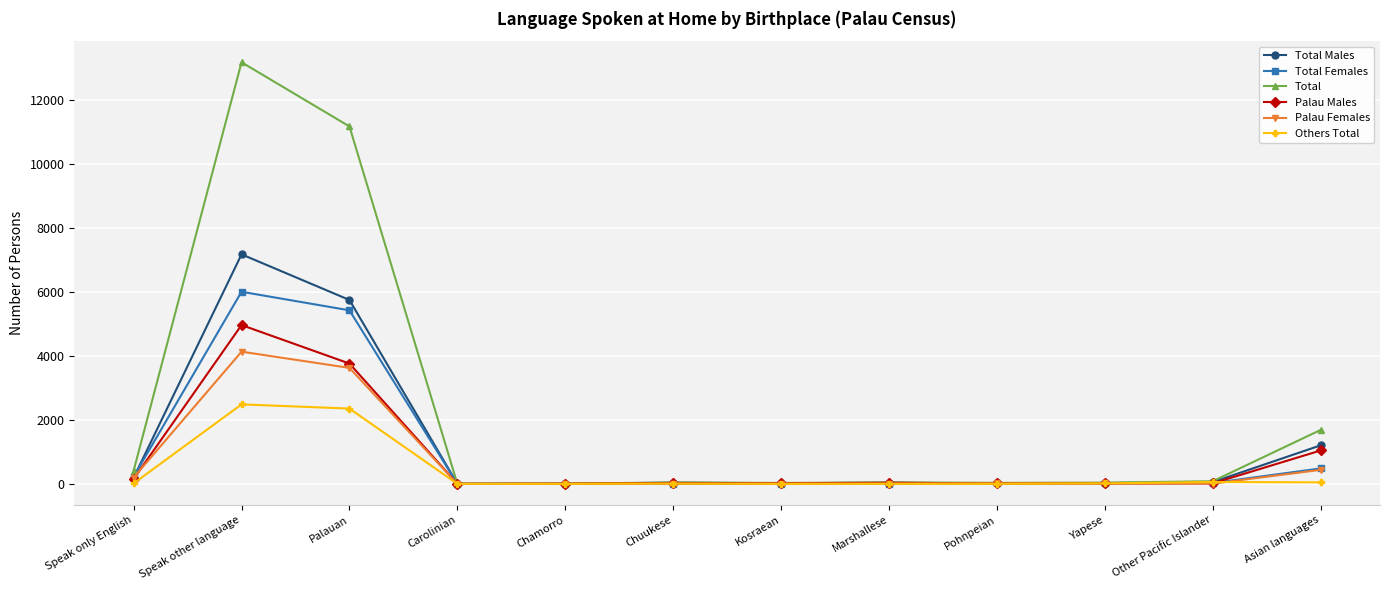

Which series changed the most between Kosraean and Asian languages?

Total